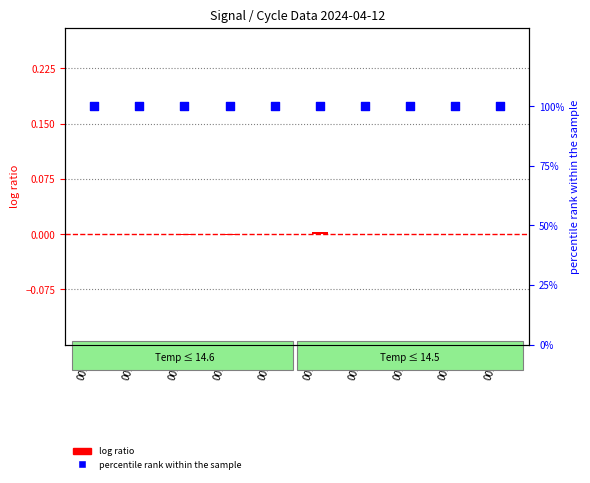

Which series has the largest total across all categories?

percentile rank within the sample